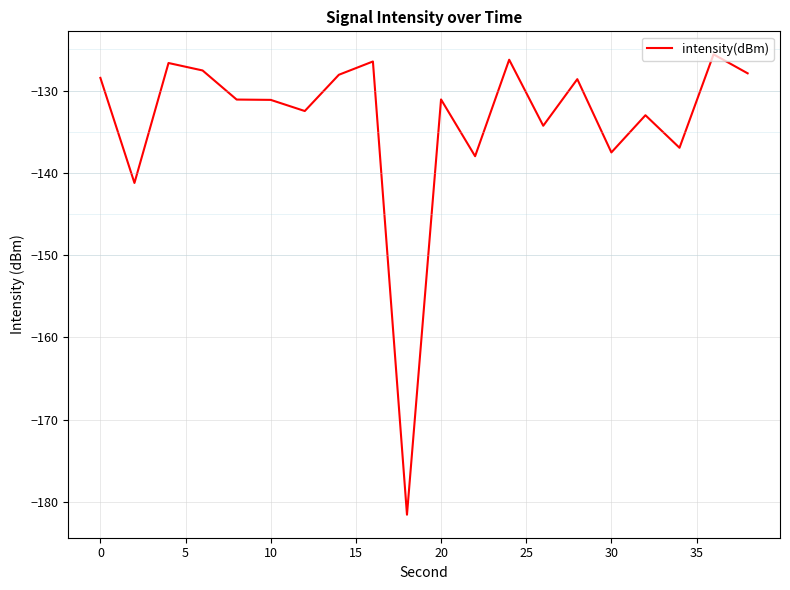

What is the greatest value displayed?

-125.6